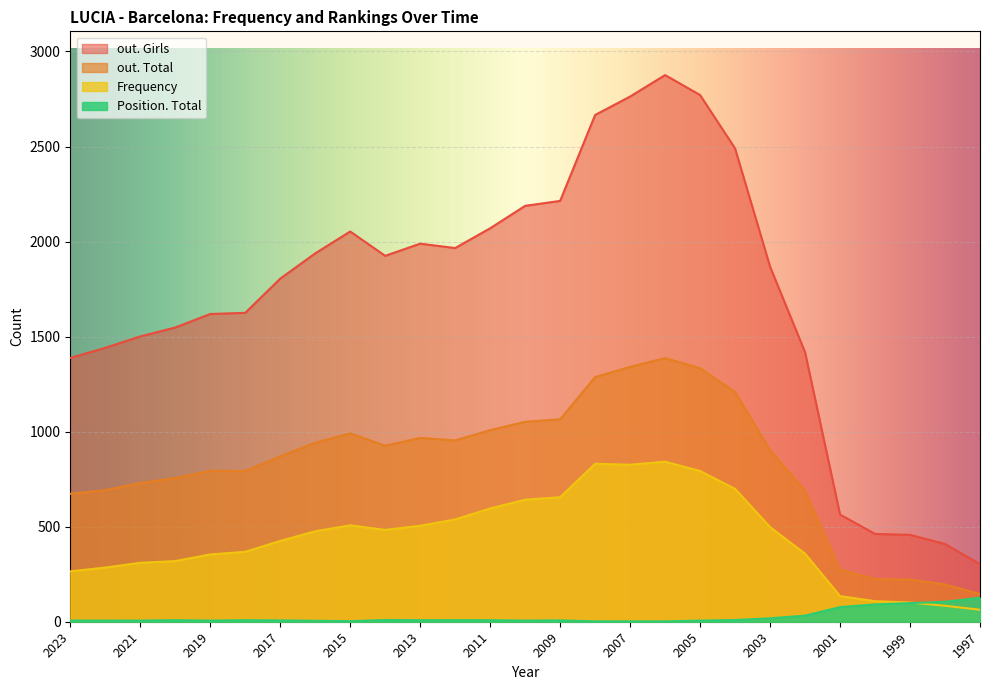

At which category is the sum across all series the highest?

2006